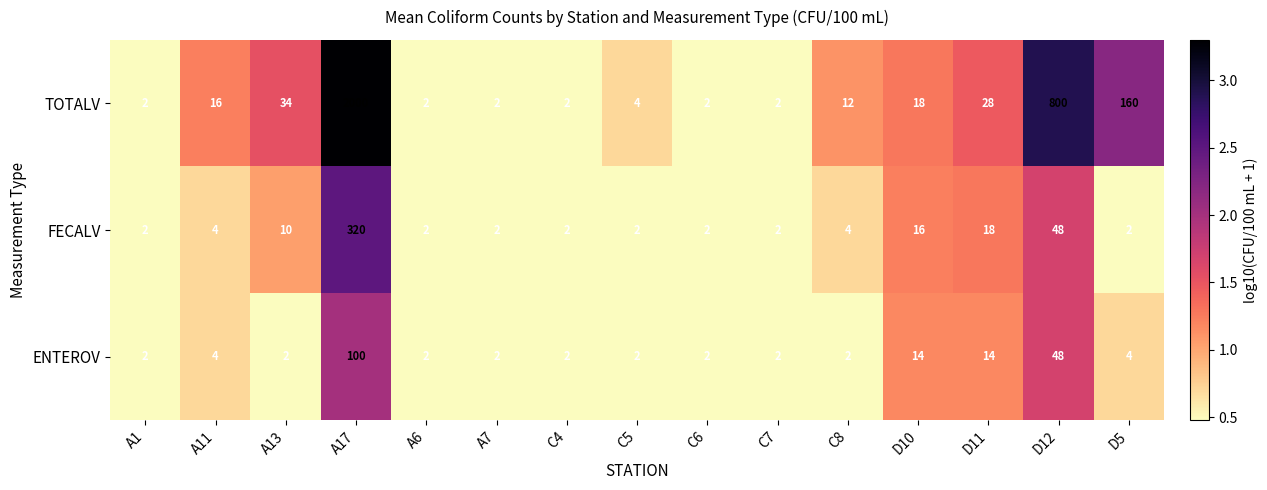

What is the average value of the TOTALV series?

206